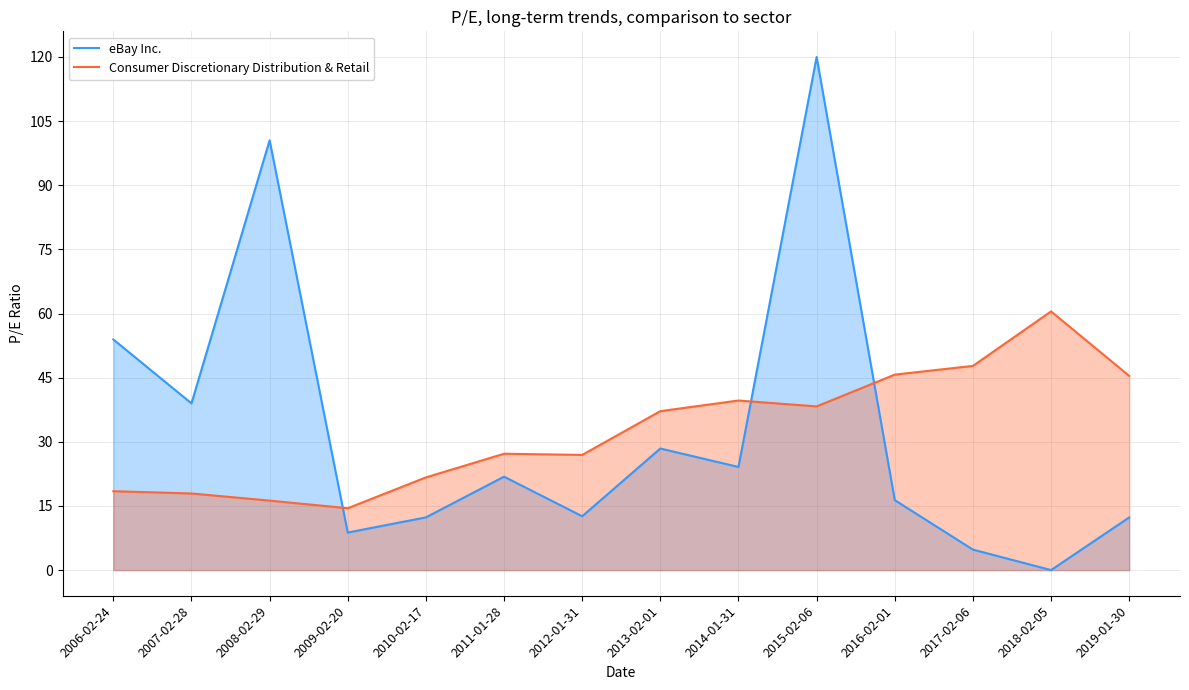

How many lines are shown in the chart?

2